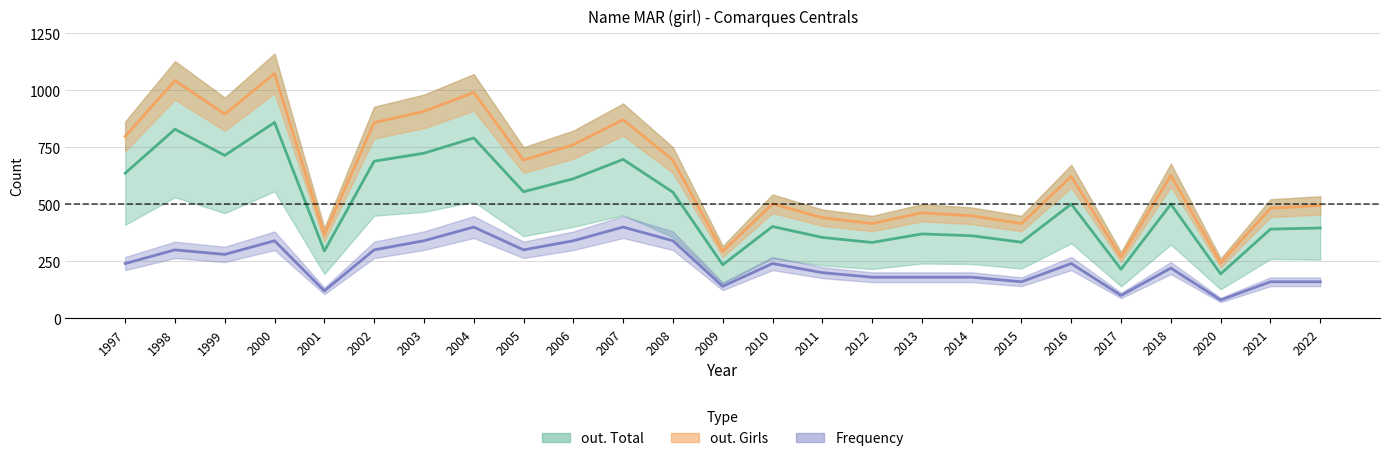

Which series changed the most between 2010 and 2017?

out. Girls